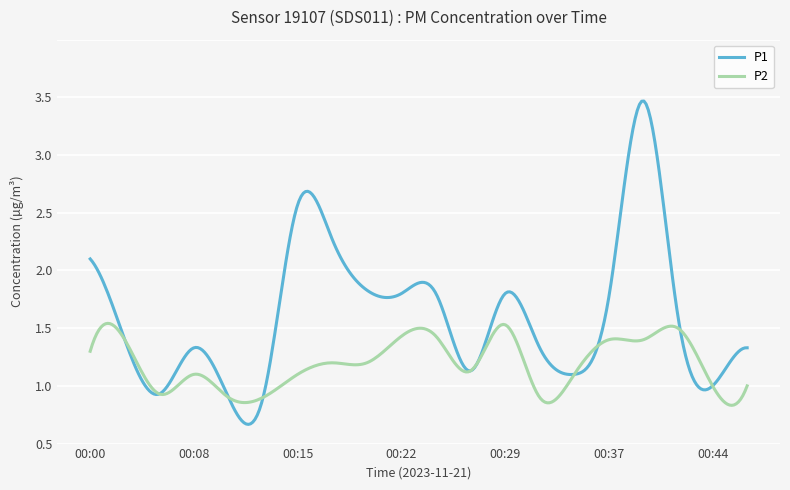

True or false: P2 has more than 2 points higher than both neighbors.

True